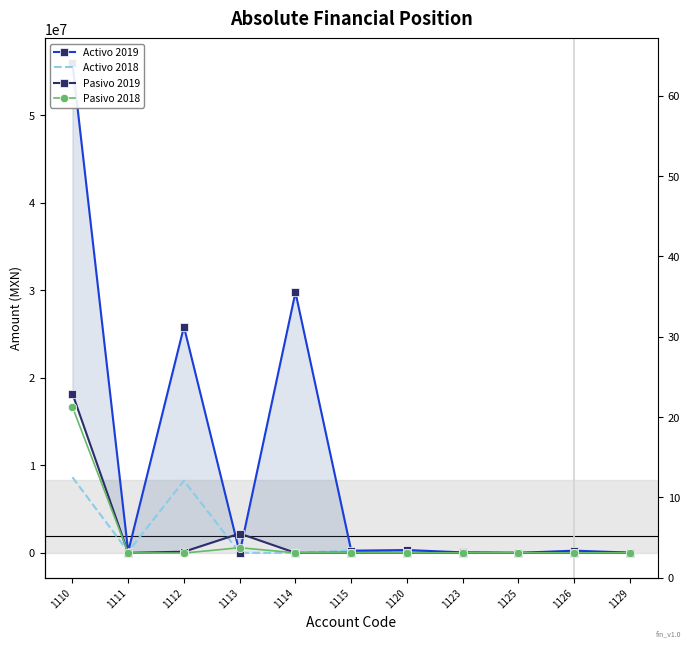

At which label does Pasivo 2018 reach its peak?

1110